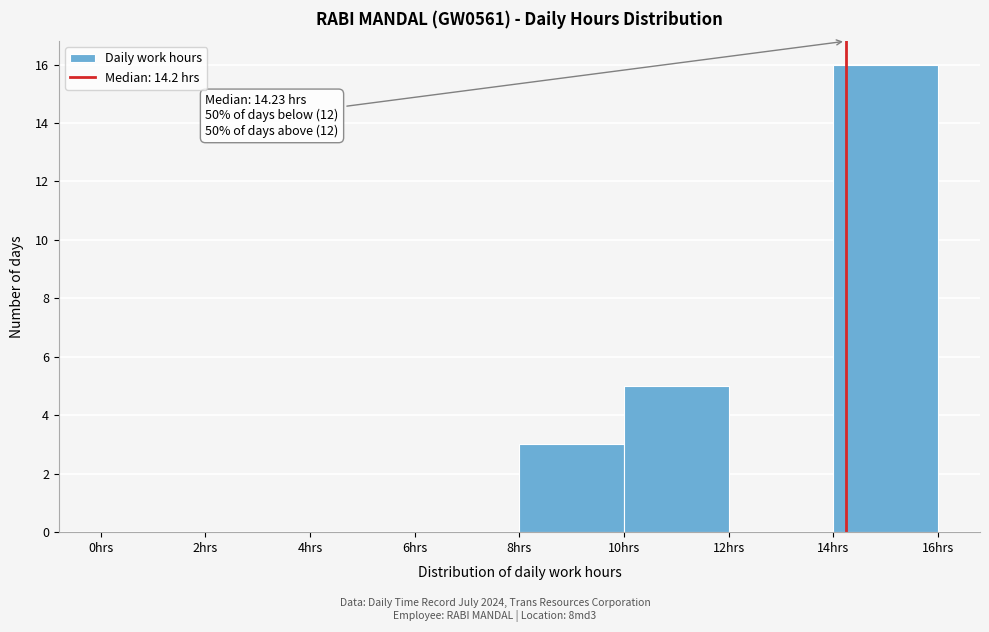

Over which range of the x-axis is the bar tallest?

14 to 16